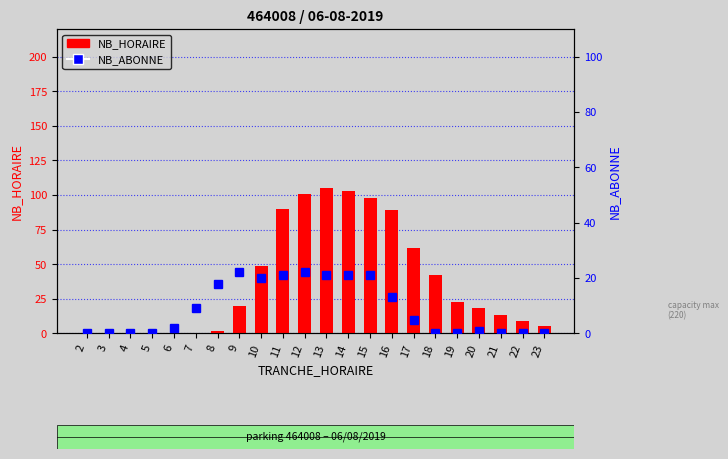

The NB_ABONNE series shows 13 at 19. True or false?

False